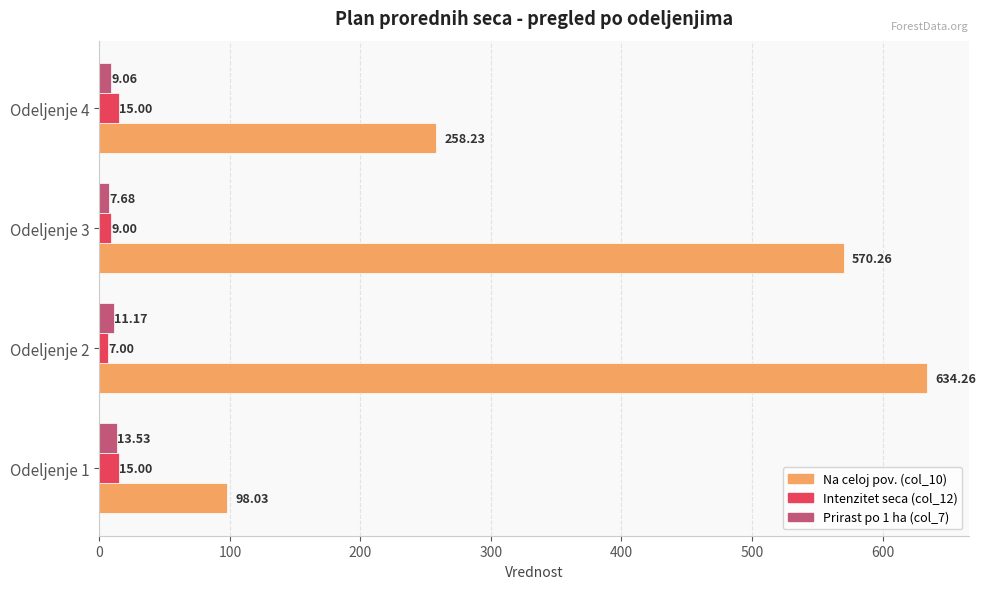

What is the difference between the Intenzitet seca (col_12) values at Odeljenje 2 and Odeljenje 3?

2.0